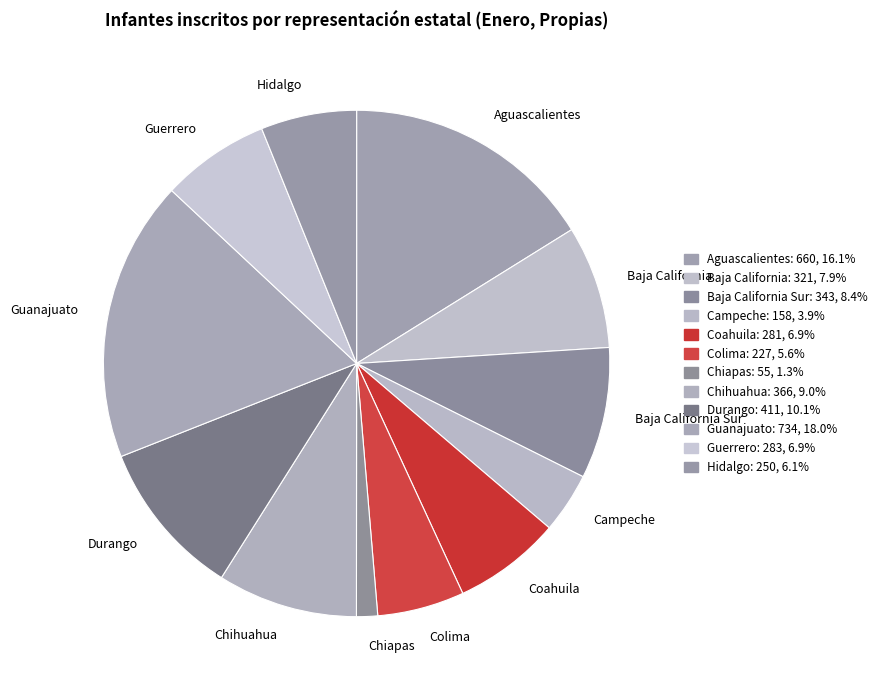

What is the smallest slice in the pie chart?

Chiapas